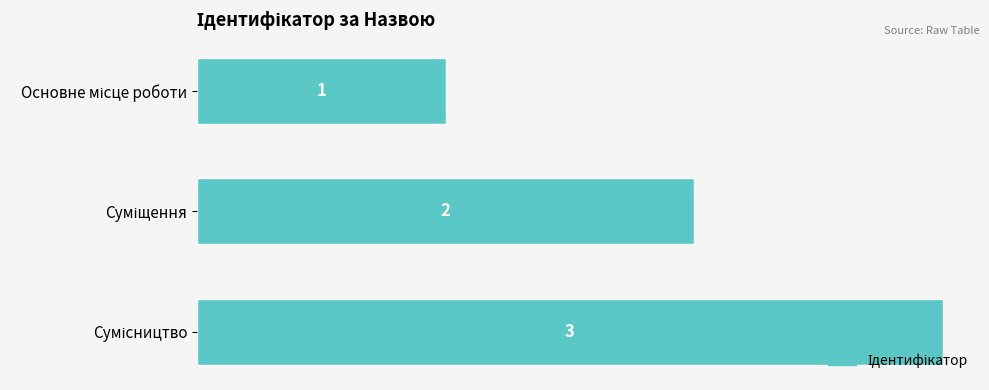

What is the sum of all values?

6